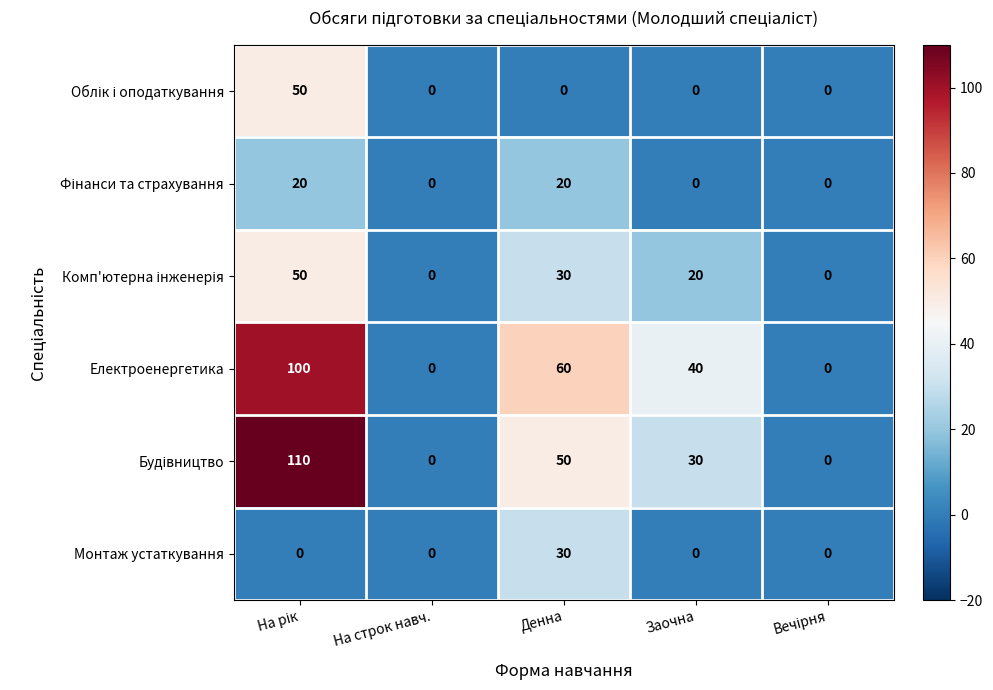

What is the average value of the Електроенергетика series?

40